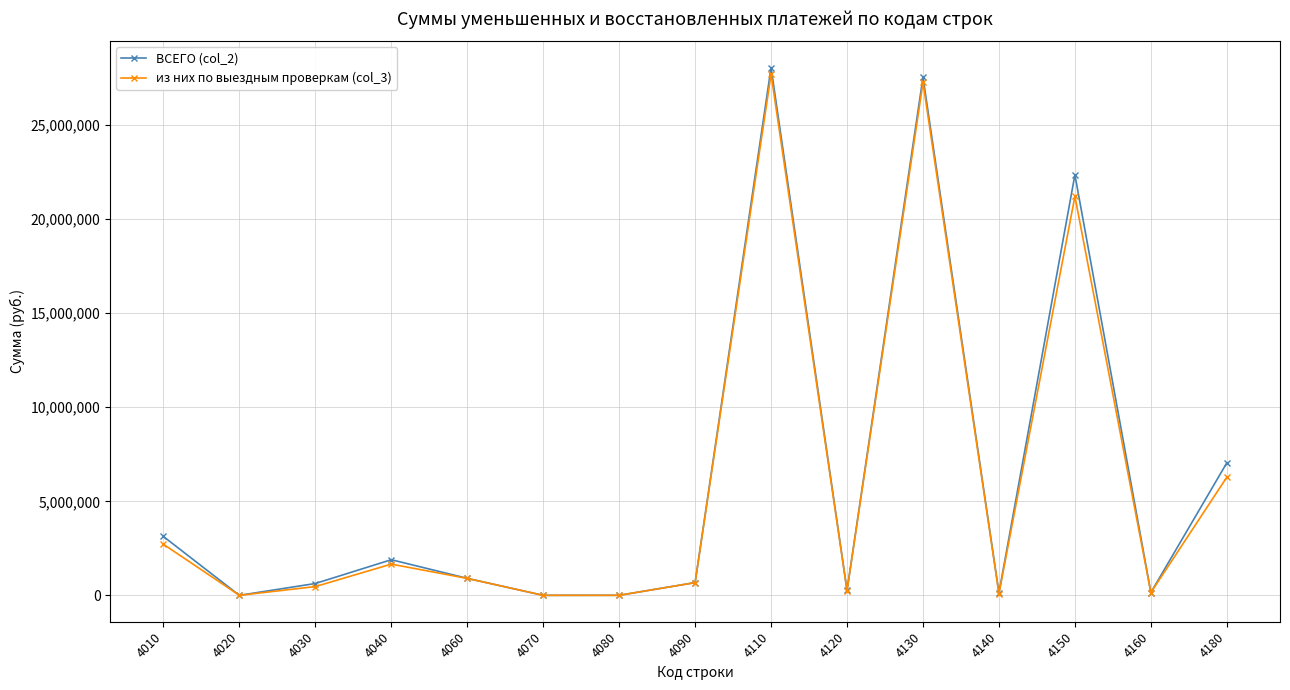

Which label corresponds to the largest value in the chart?

4110